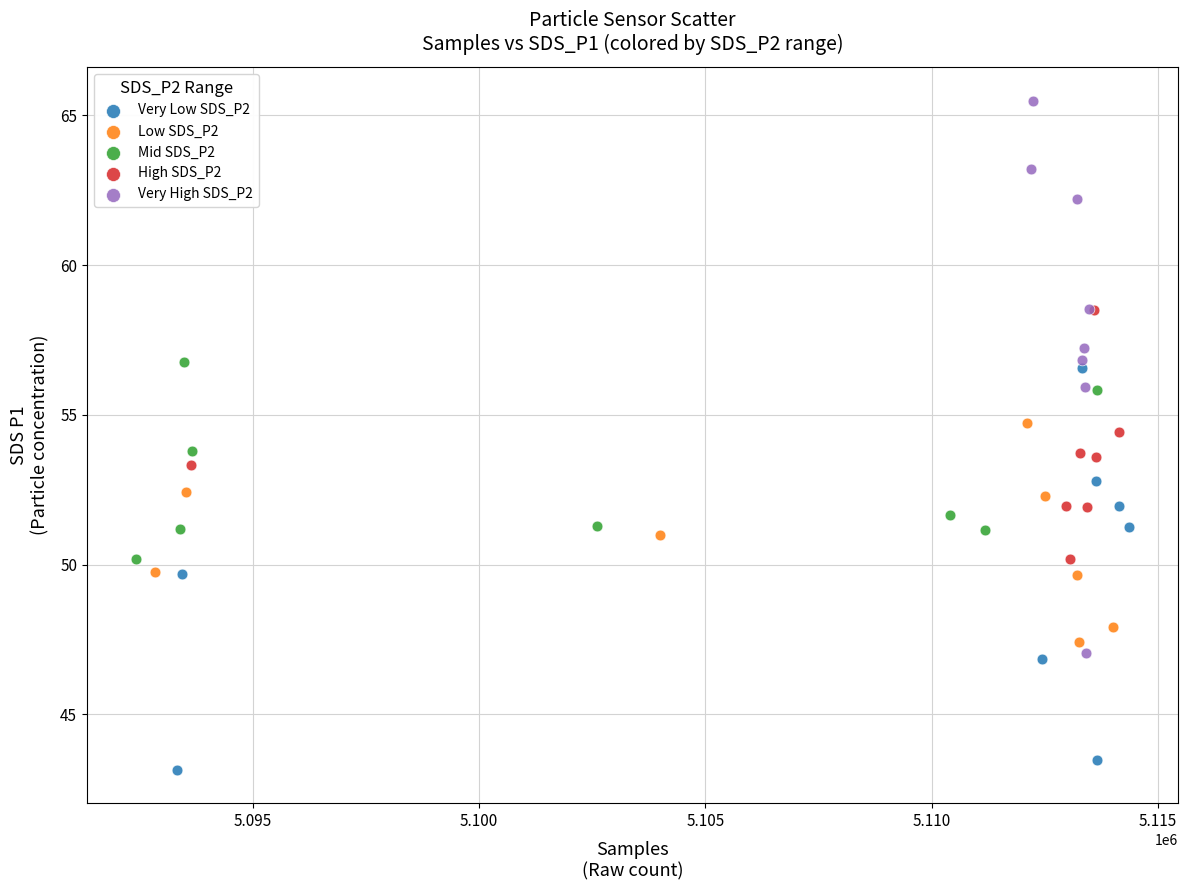

Which series contains the lowest Y value?

Very Low SDS_P2